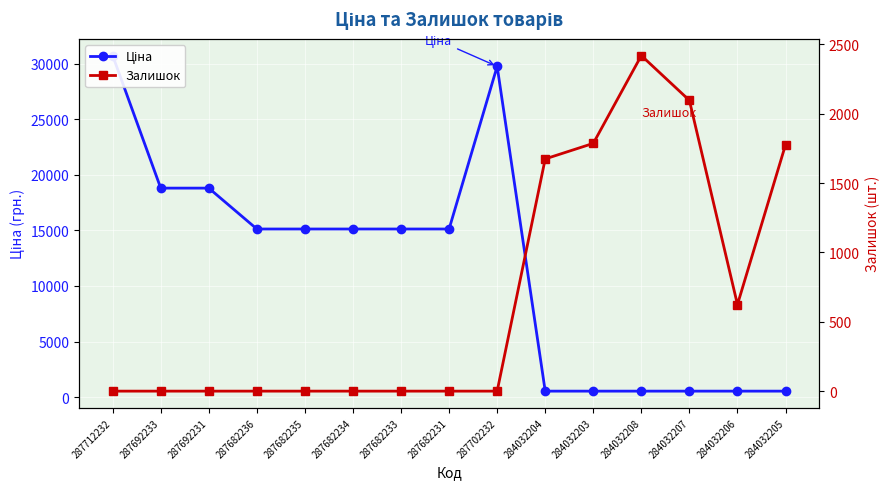

What are all the series names shown in the legend?

Ціна, Залишок